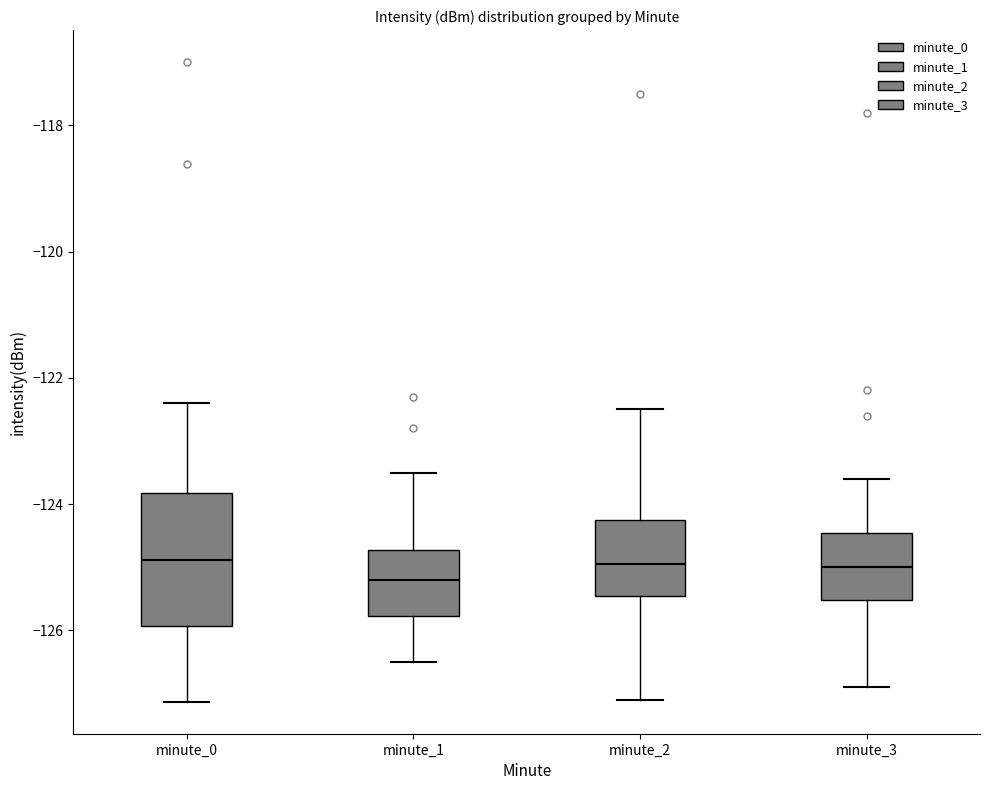

Where does the upper whisker of the box for minute_3 end on the y-axis? The values are not printed on the chart, so give them approximately, as read against the axis.

-123.6